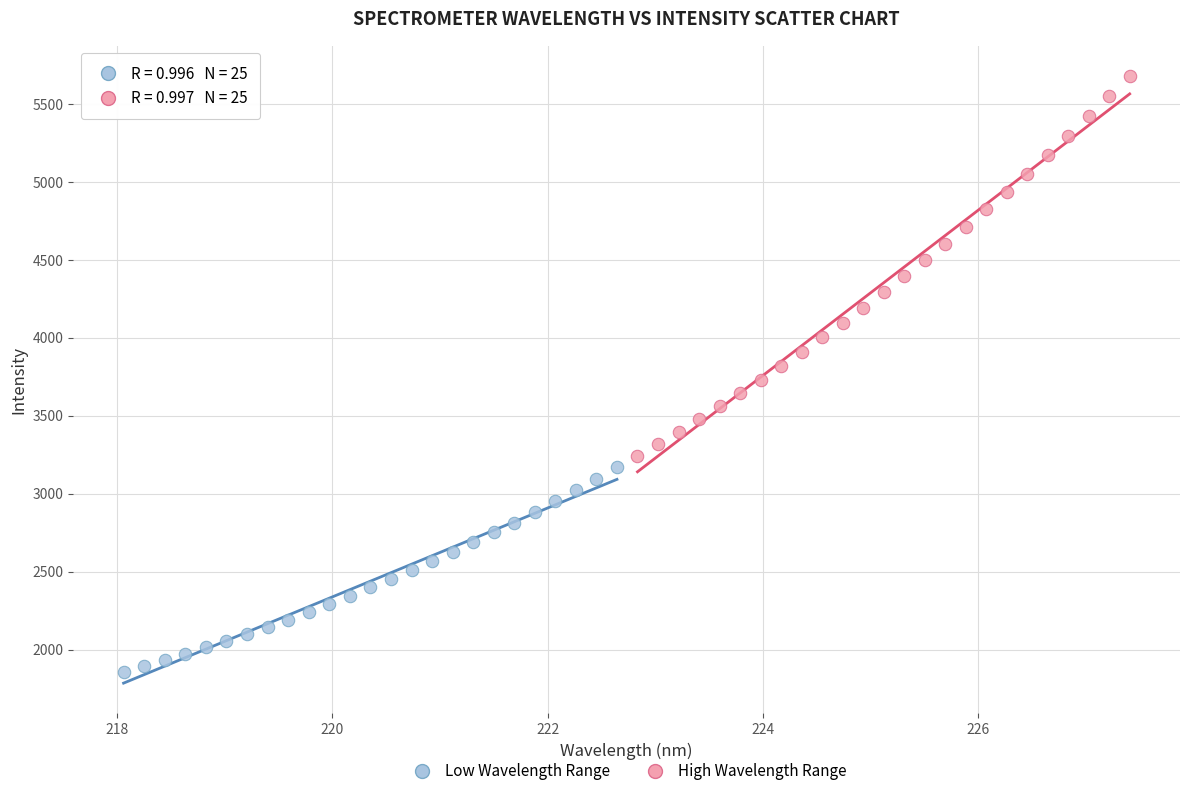

Which series reaches the maximum Y coordinate?

High Wavelength Range